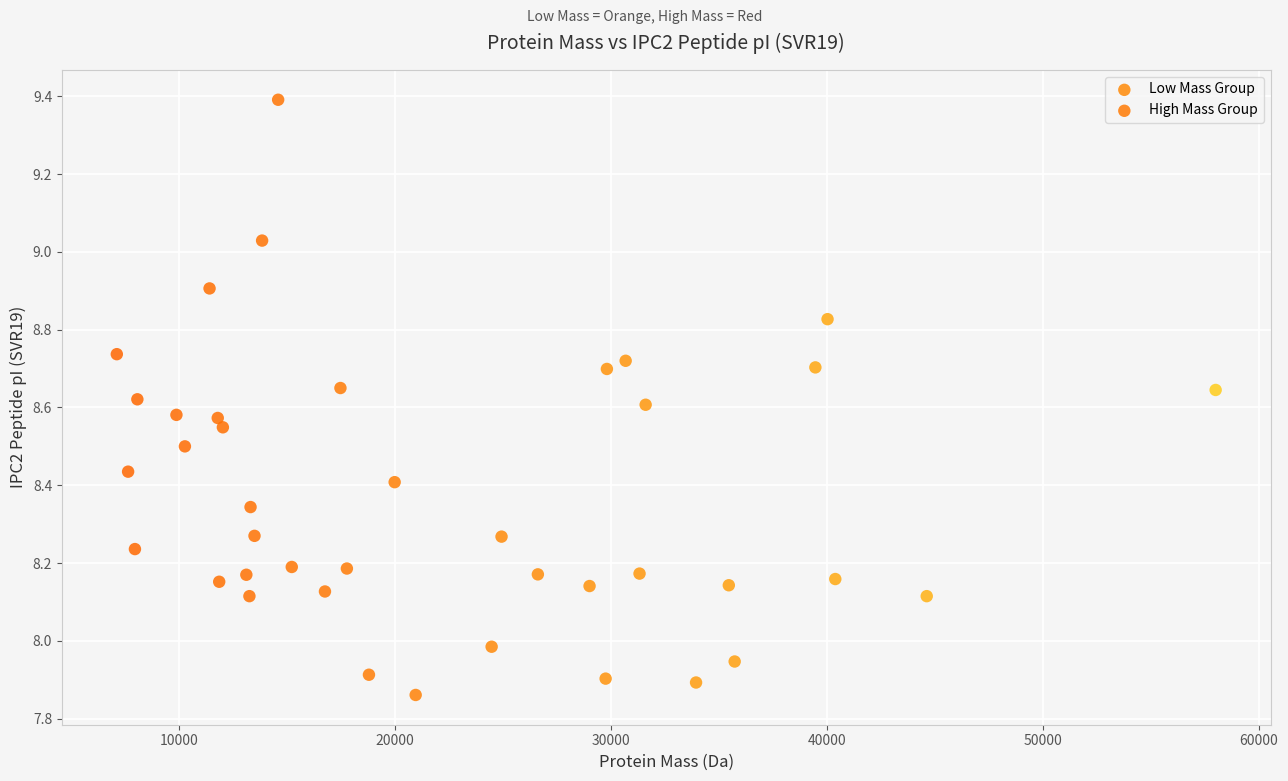

Which series contains the highest Y value?

Low Mass Group